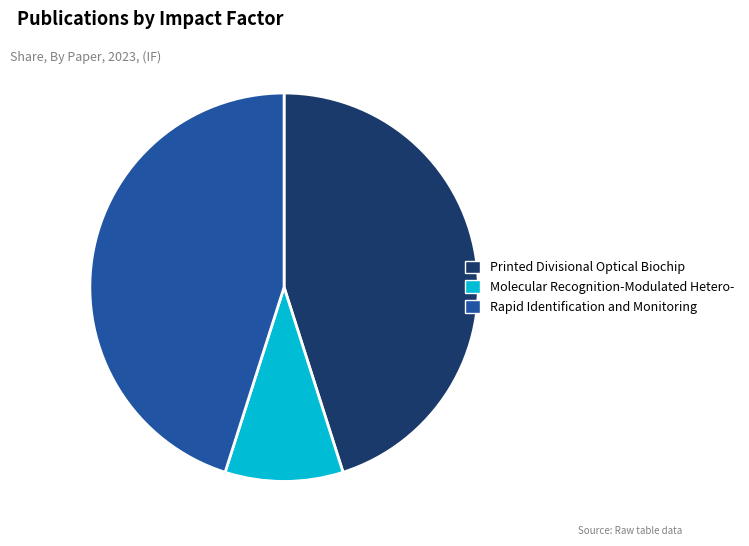

True or false: Printed Divisional Optical Biochip accounts for 56% of the total.

False